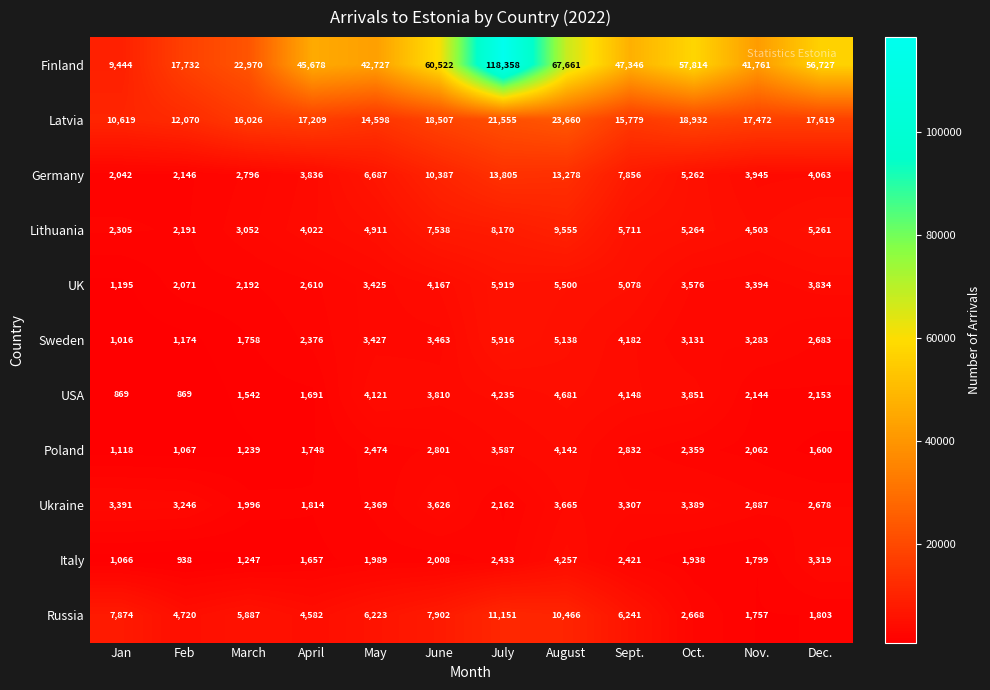

What value does the Russia series have at Oct., to the nearest 50?

2650